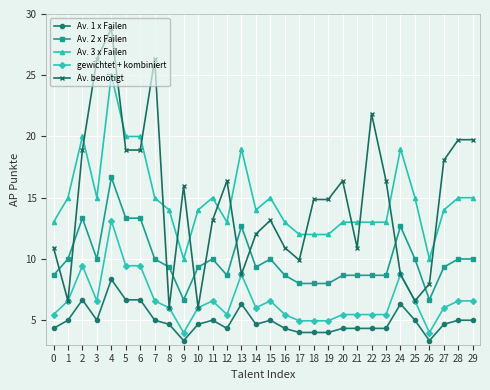

What is the difference between the second highest and minimum values in the Av. 1 x Failen series?

3.3